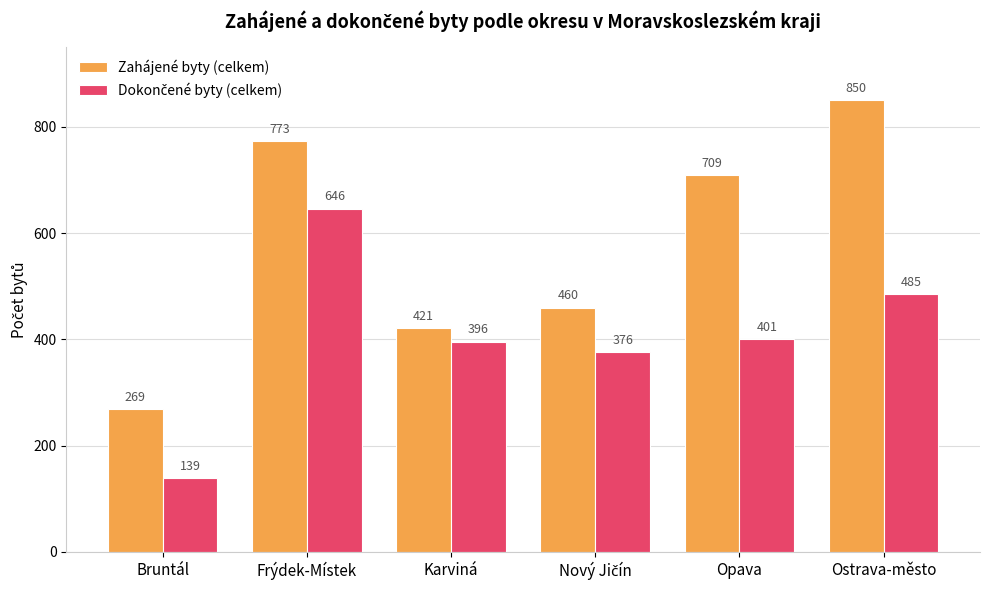

Where does the Zahájené byty (celkem) series first go above 709?

Frýdek-Místek